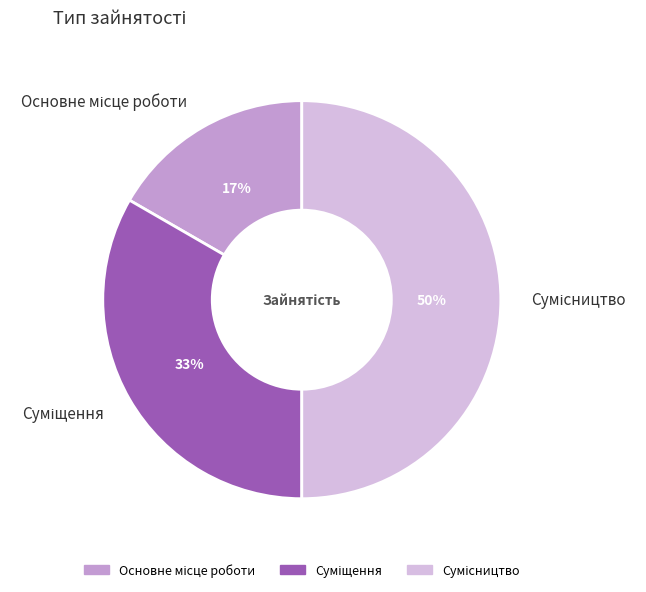

To the nearest percent, what is the average slice percentage?

33%